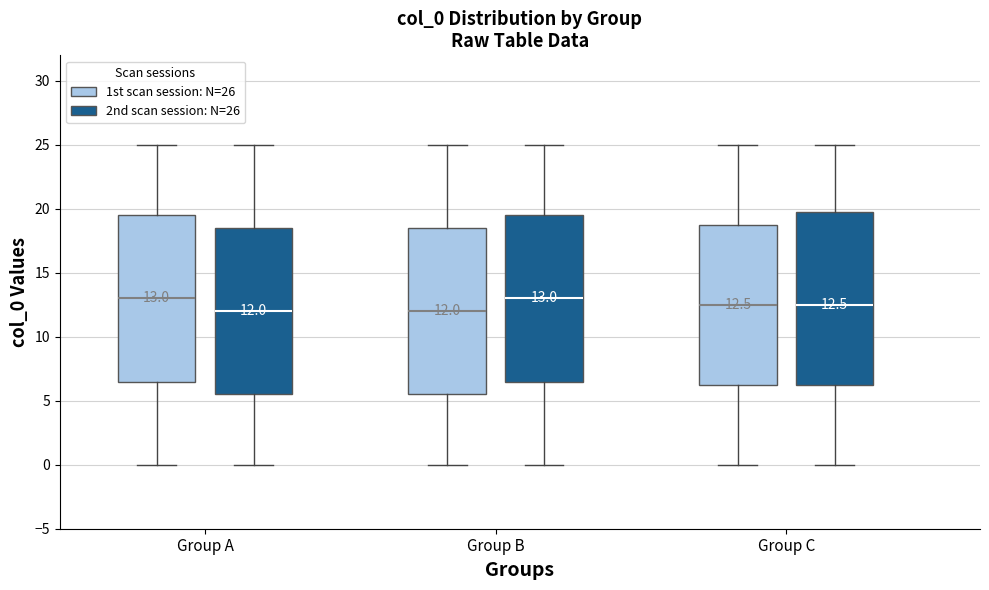

Which box is the tallest, from its lower edge to its upper edge?

Group C (2nd scan session: N=26)